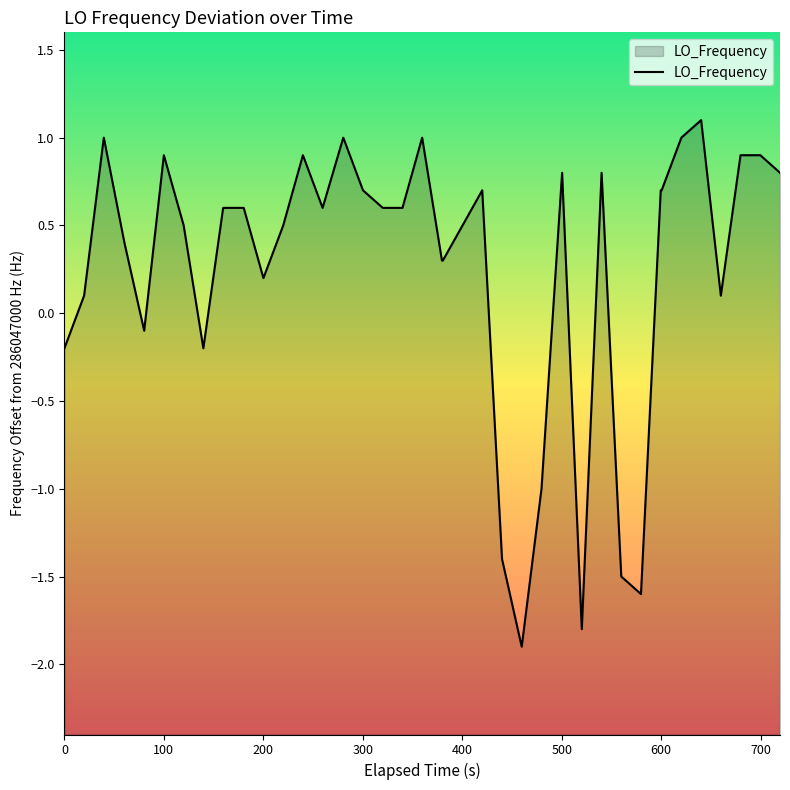

What is the maximum value shown in the chart?

1.1